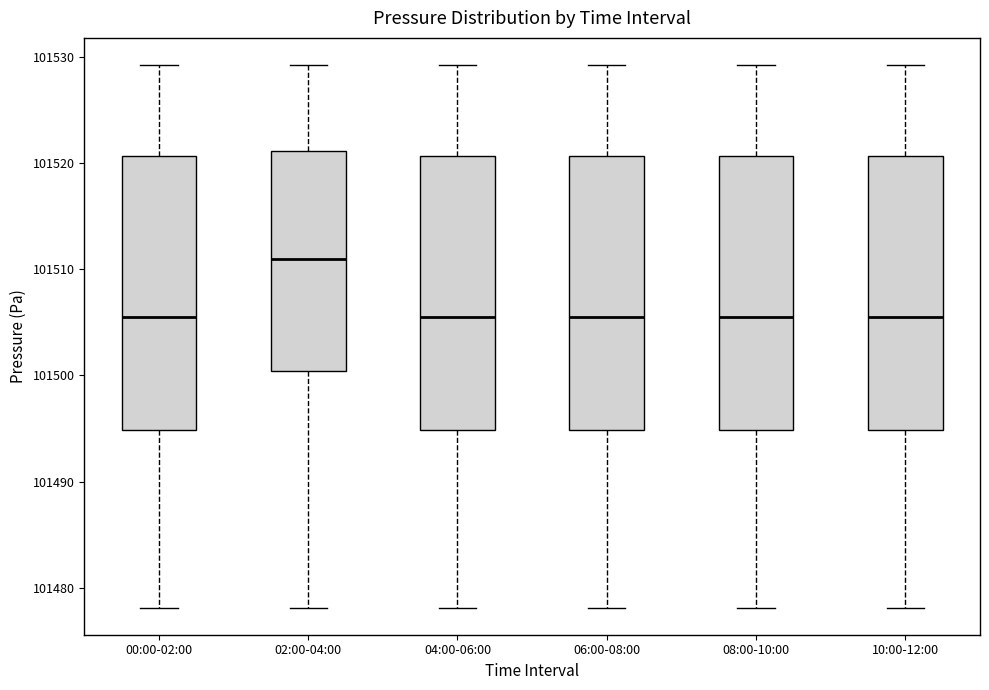

Reading left to right, transcribe this box plot: for each box, give where its median line is, the range the box spans, and where its two whiskers end, as read against the y-axis. The values are not printed on the chart, so give them approximately, as read against the axis.

00:00-02:00: median 101506, box 101495 to 101521, whiskers 101478 to 101529
02:00-04:00: median 101511, box 101500 to 101521, whiskers 101478 to 101529
04:00-06:00: median 101506, box 101495 to 101521, whiskers 101478 to 101529
06:00-08:00: median 101506, box 101495 to 101521, whiskers 101478 to 101529
08:00-10:00: median 101506, box 101495 to 101521, whiskers 101478 to 101529
10:00-12:00: median 101506, box 101495 to 101521, whiskers 101478 to 101529